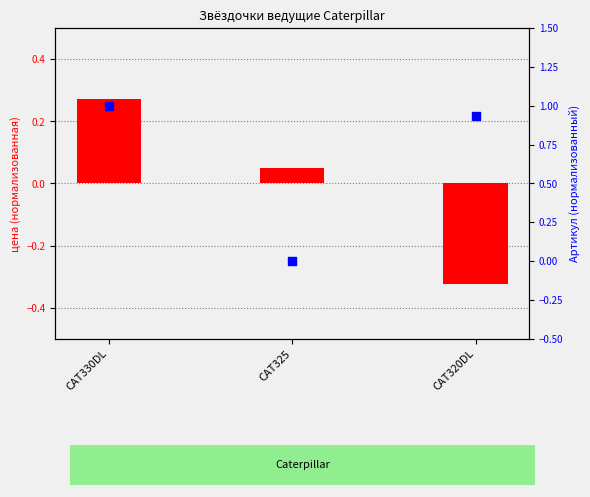

At which category is the sum across all series the highest?

CAT330DL